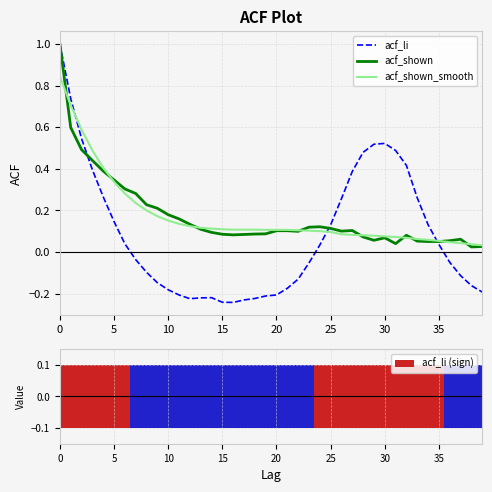

What is the sum of all acf_li (sign) values?

8.0